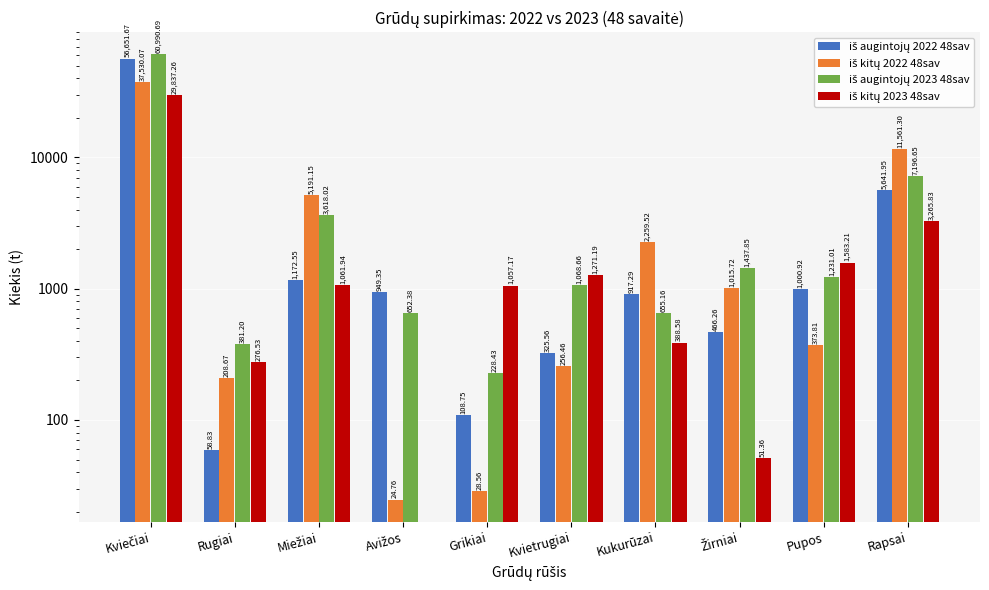

The iš augintojų 2022 48sav series shows 1819.7 at Rapsai. True or false?

False